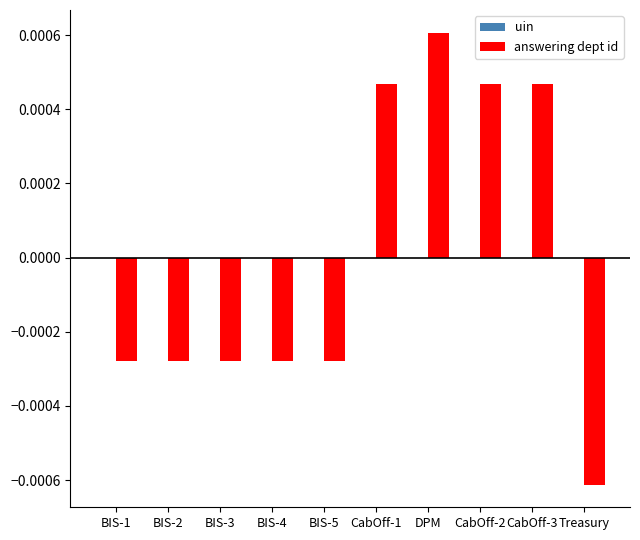

At which category is the sum across all series the highest?

DPM